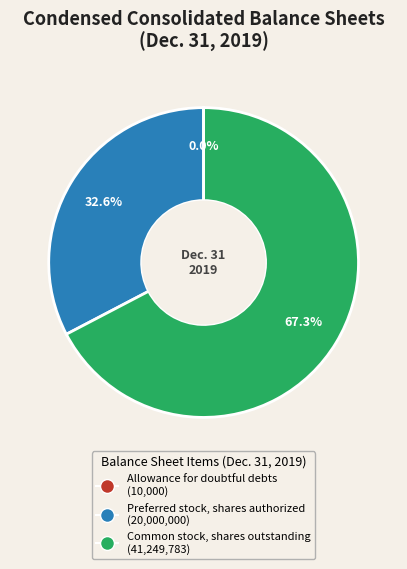

Between Common stock, shares outstanding and Preferred stock, shares authorized, which is larger?

Common stock, shares outstanding